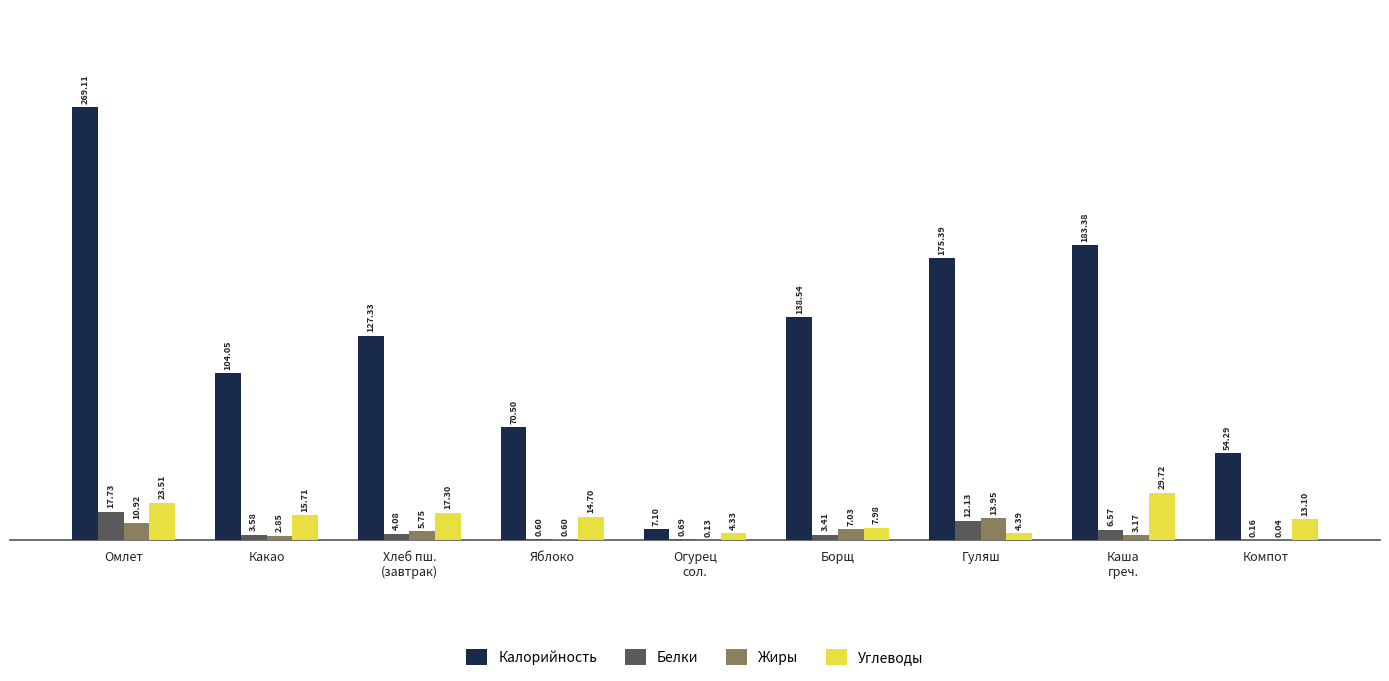

What is the sum of all Калорийность values?

1129.7